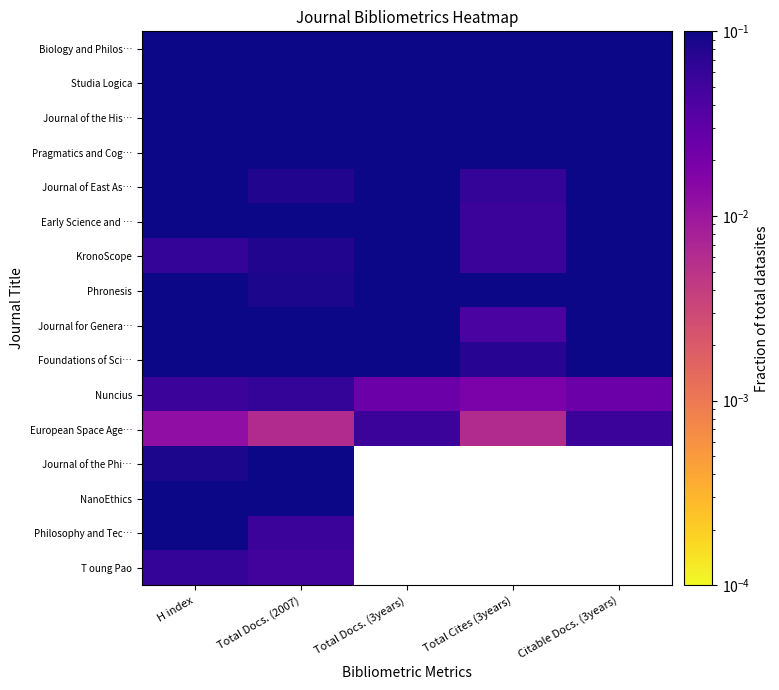

True or false: Journal of East As… has a value of 0.3 at H index.

False